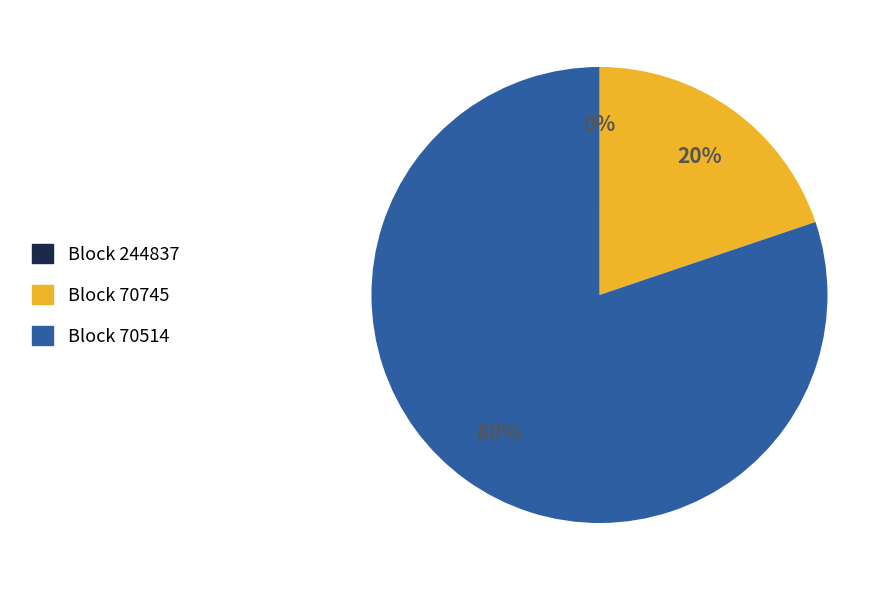

To the nearest percent, what is the average slice percentage?

33%